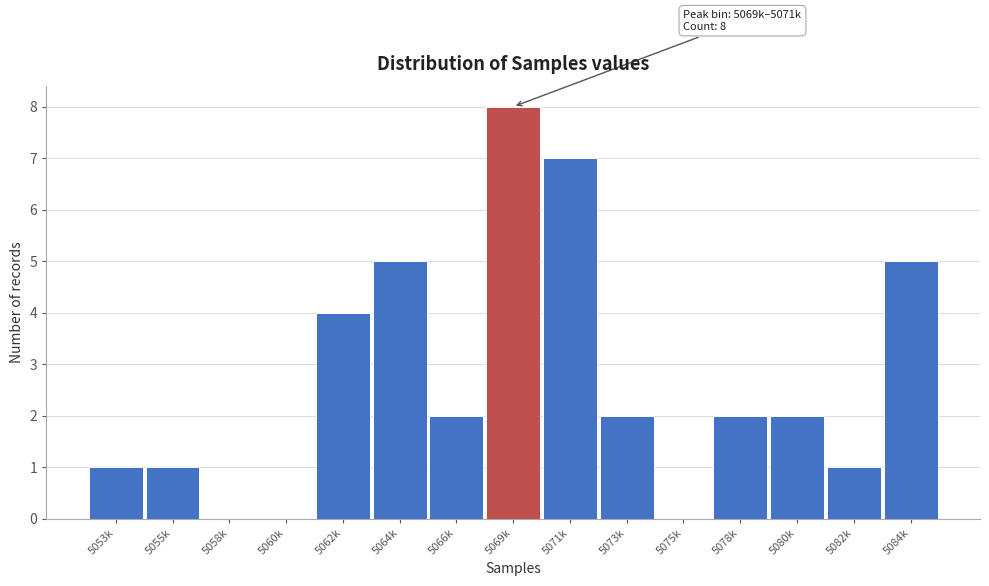

Reading left to right, transcribe all the data shown in this chart.

5053k=1	5055k=1	5058k=0	5060k=0	5062k=4	5064k=5	5066k=2	5069k=8	5071k=7	5073k=2	5075k=0	5078k=2	5080k=2	5082k=1	5084k=5